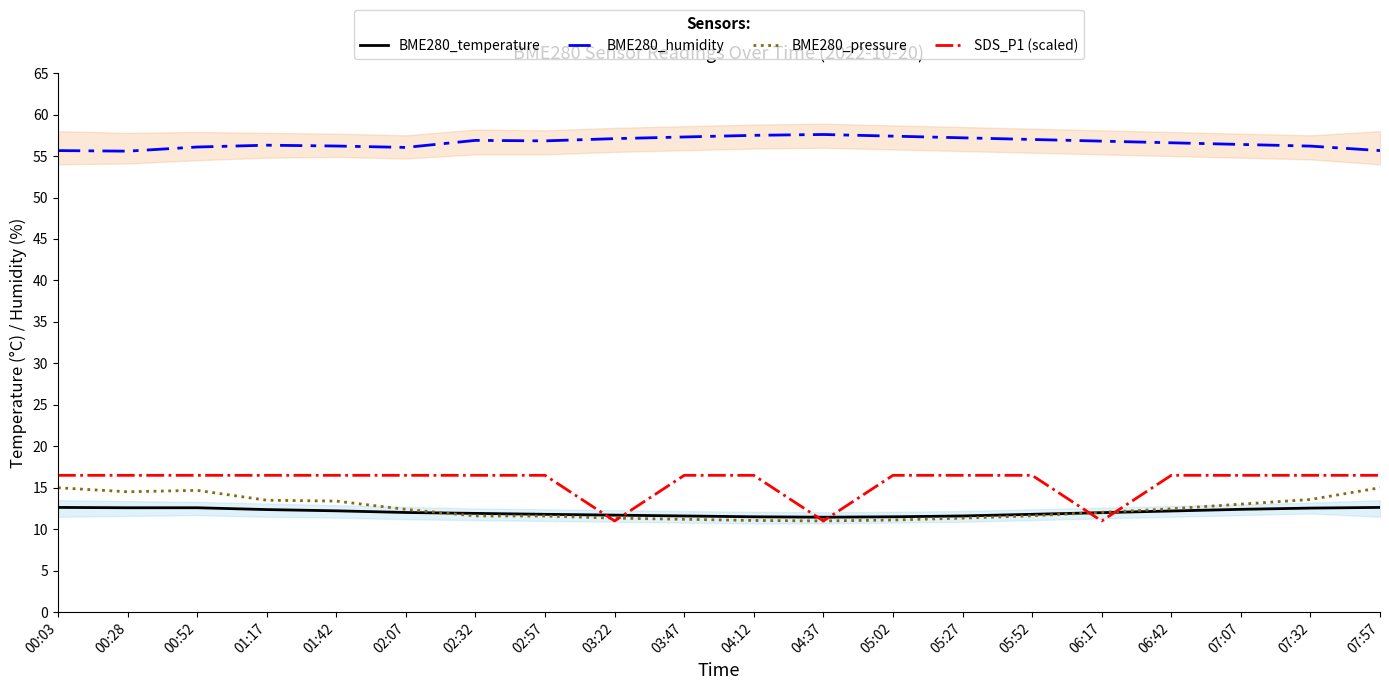

What is the difference between the highest and lowest values at 05:52?

45.4